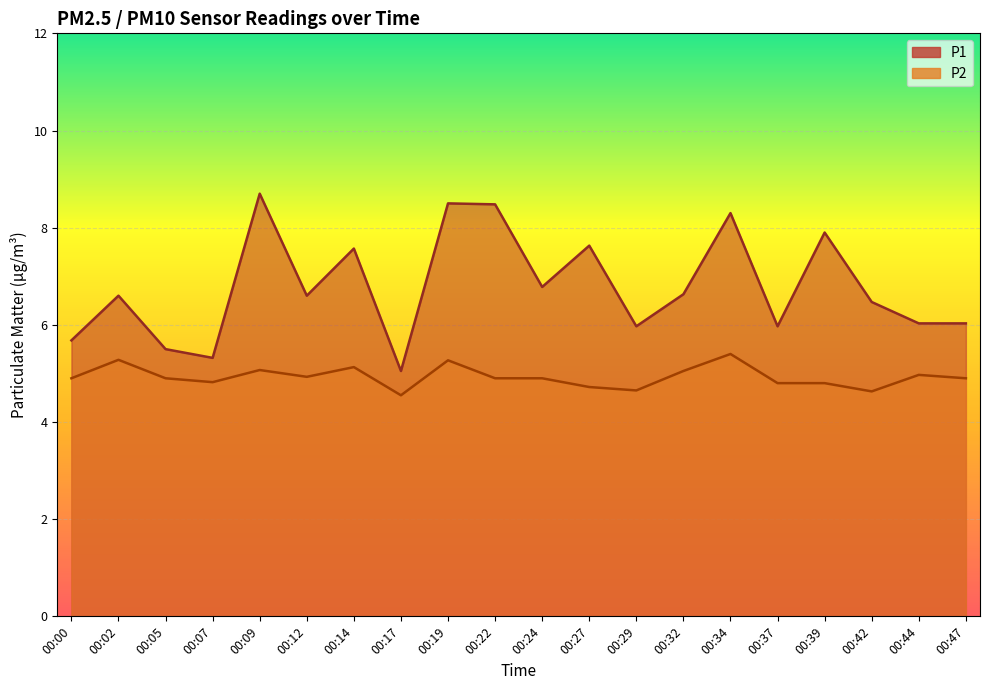

What is the sum of all P1 values?

135.7